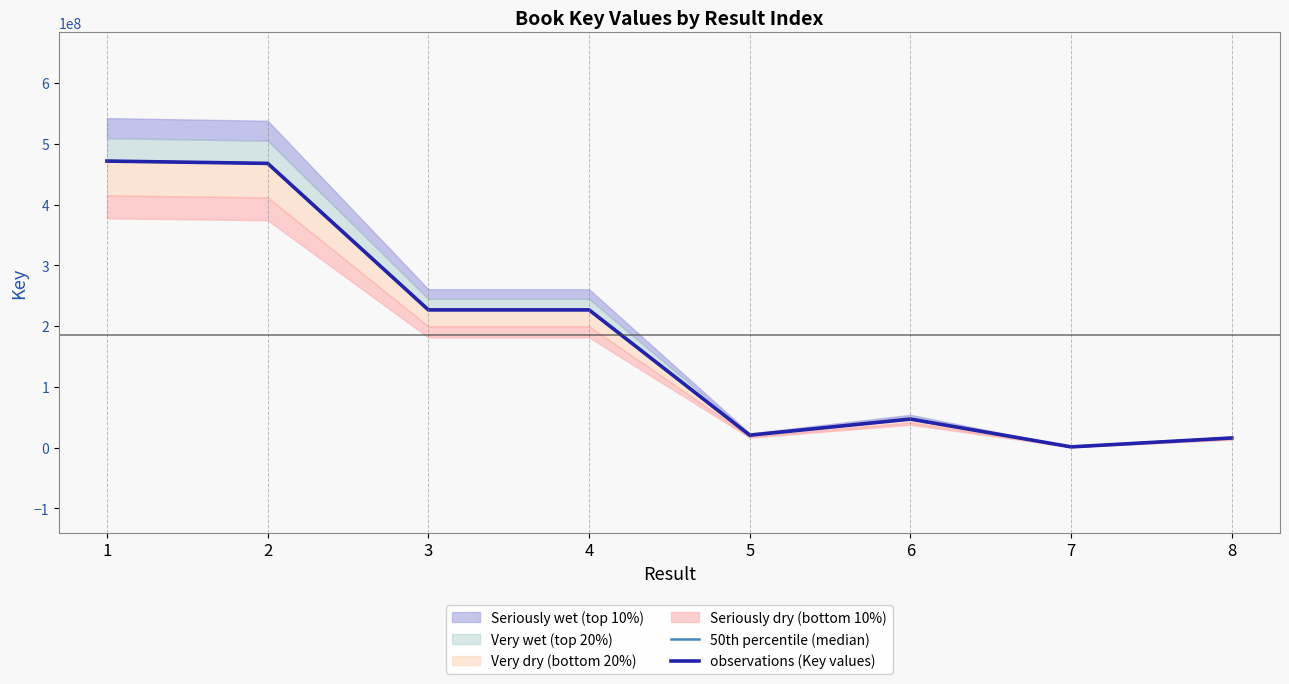

Which series has the widest spread of values?

50th percentile (median)